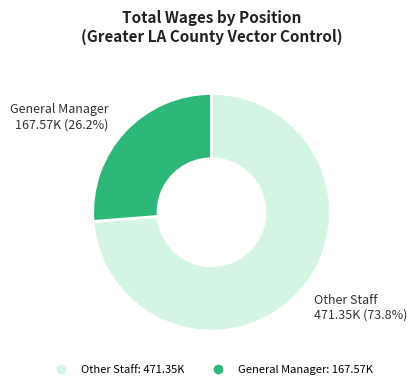

Is there any slice that represents more than half of the pie?

Yes